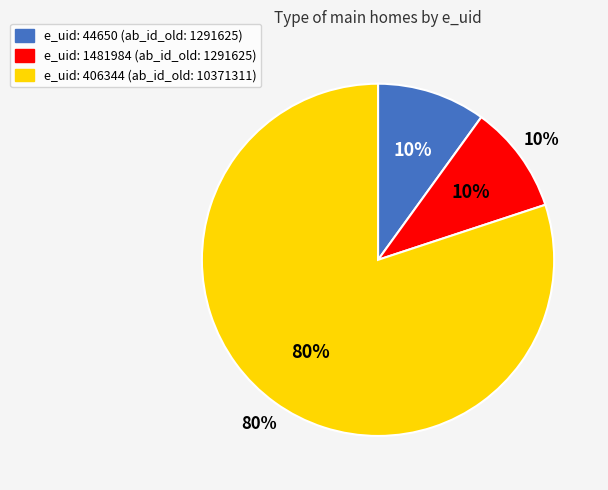

Do 44650 and 1481984 together represent more than half of the pie?

No